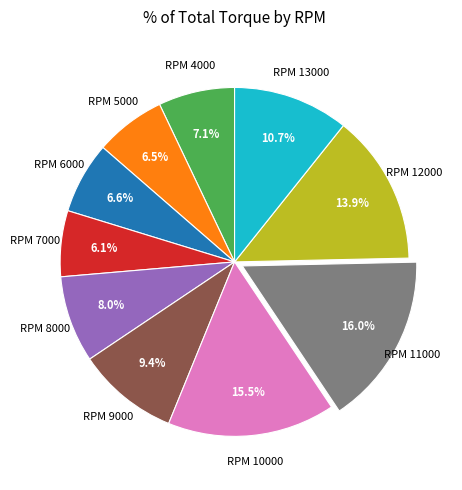

Does any single category account for the majority?

No